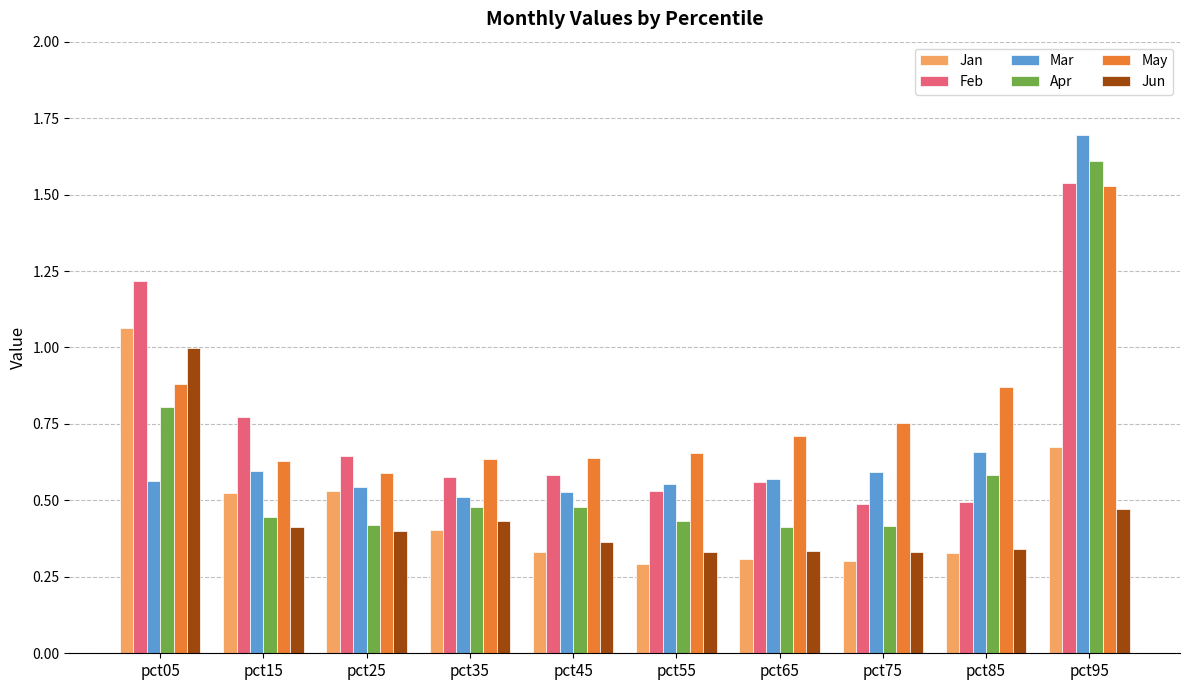

At which category is the sum across all series the highest?

pct95